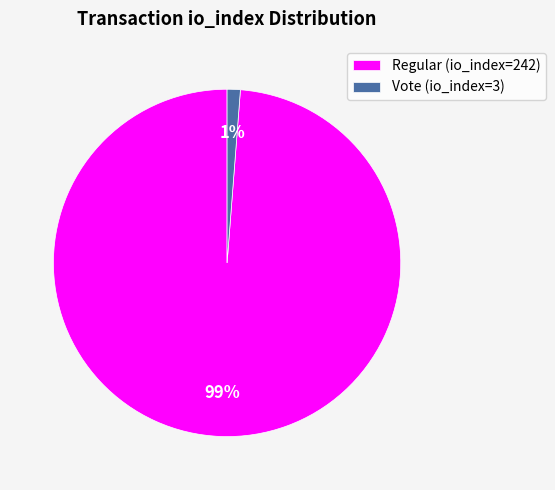

Combined, do Vote (io_index=3) and Regular (io_index=242) account for over 50%?

Yes